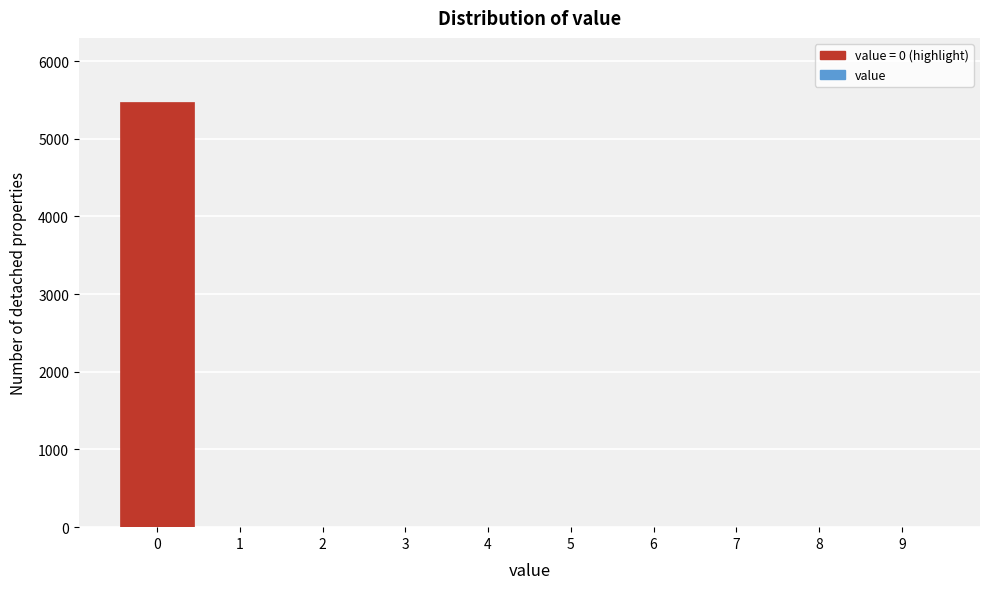

Over which range of the x-axis is the bar tallest?

-0.5 to 0.5